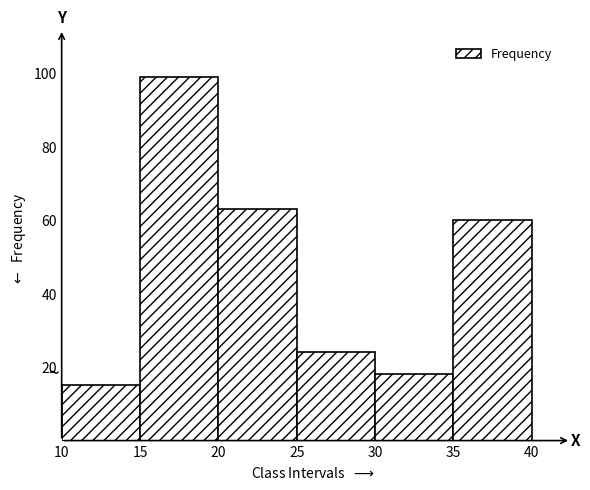

Reading left to right, list every bar in this chart as the range it spans on the x-axis followed by its height. The values are not printed on the chart, so give them approximately, as read against the axis.

10 to 15: 16
15 to 20: 100
20 to 25: 64
25 to 30: 24
30 to 35: 18
35 to 40: 60